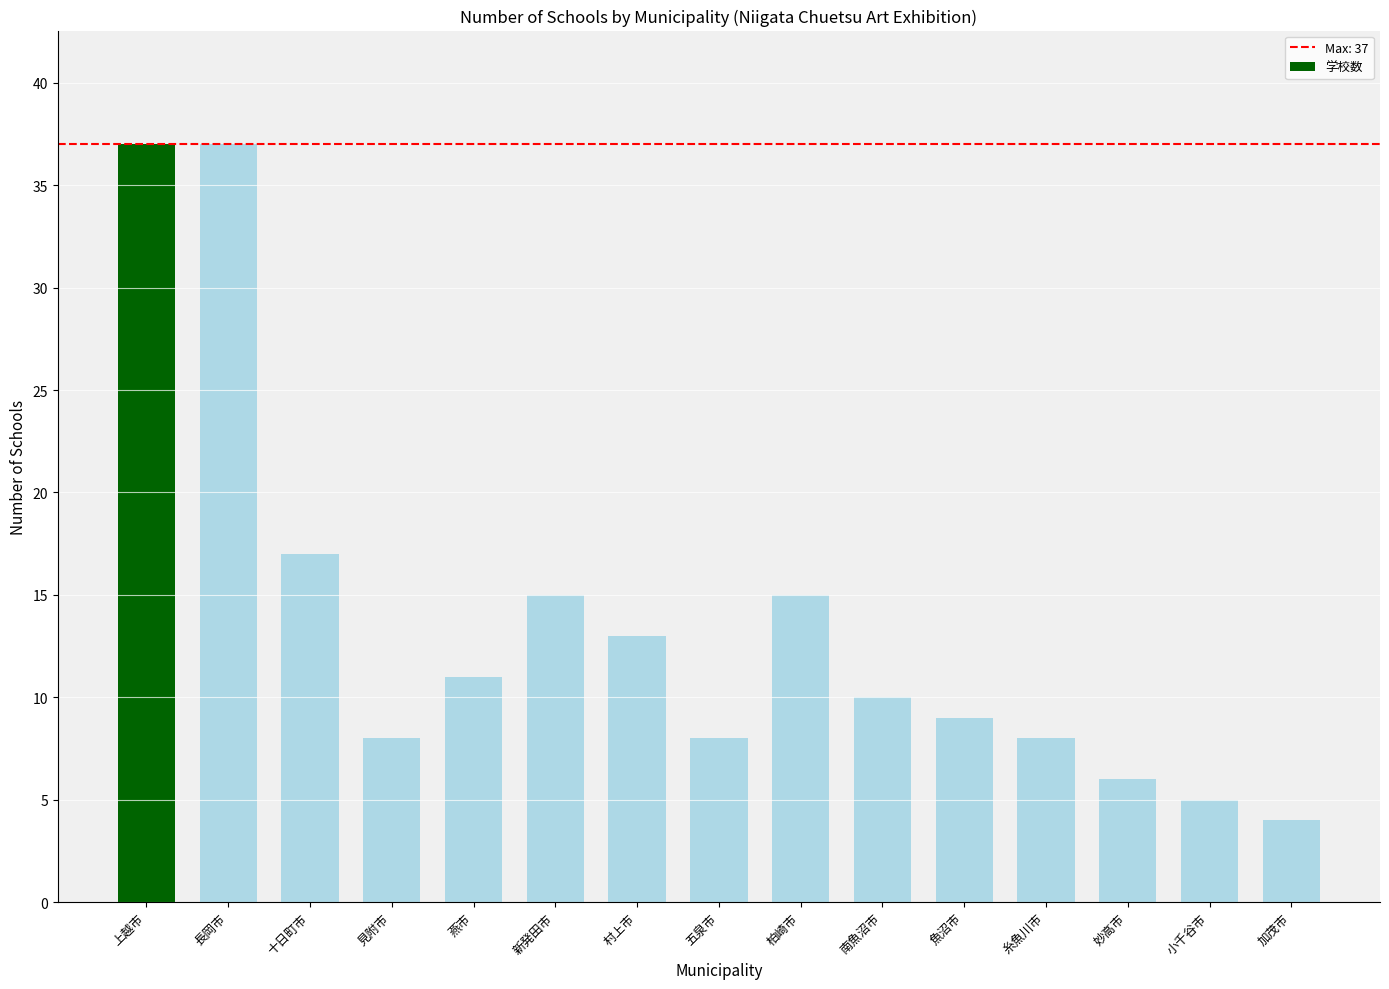

How many values are below 10?

7